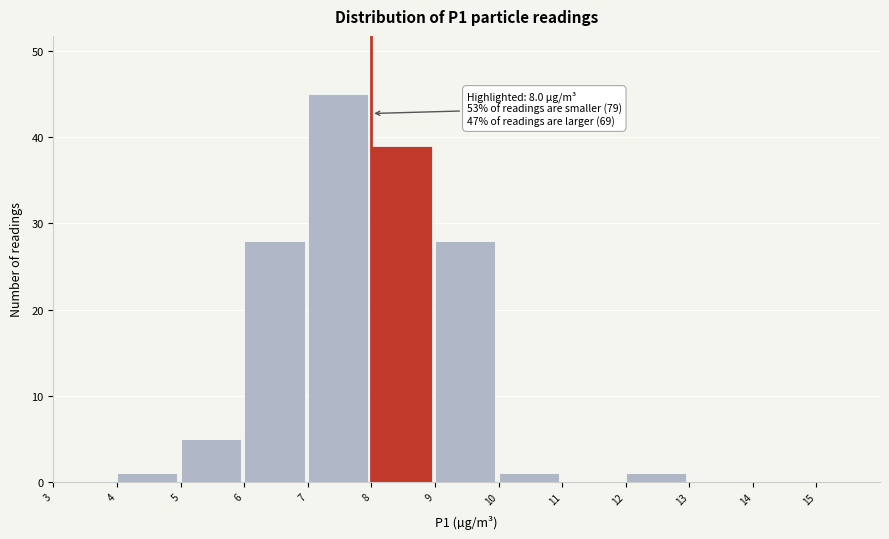

Which range on the x-axis has the tallest bar?

7 to 8